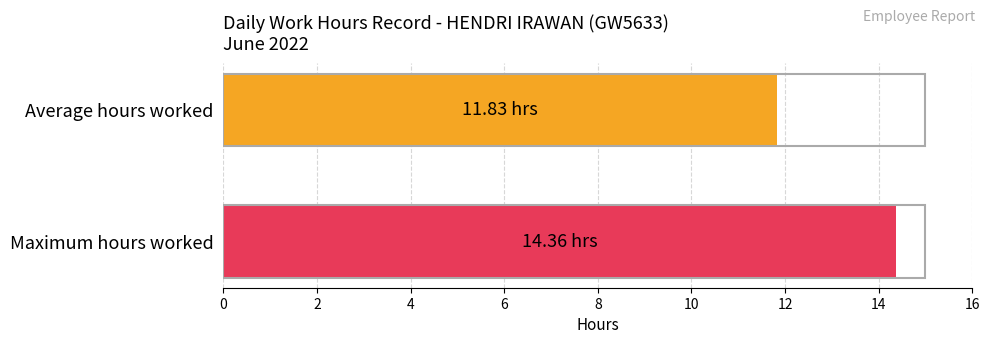

How many data points does each series have?

1